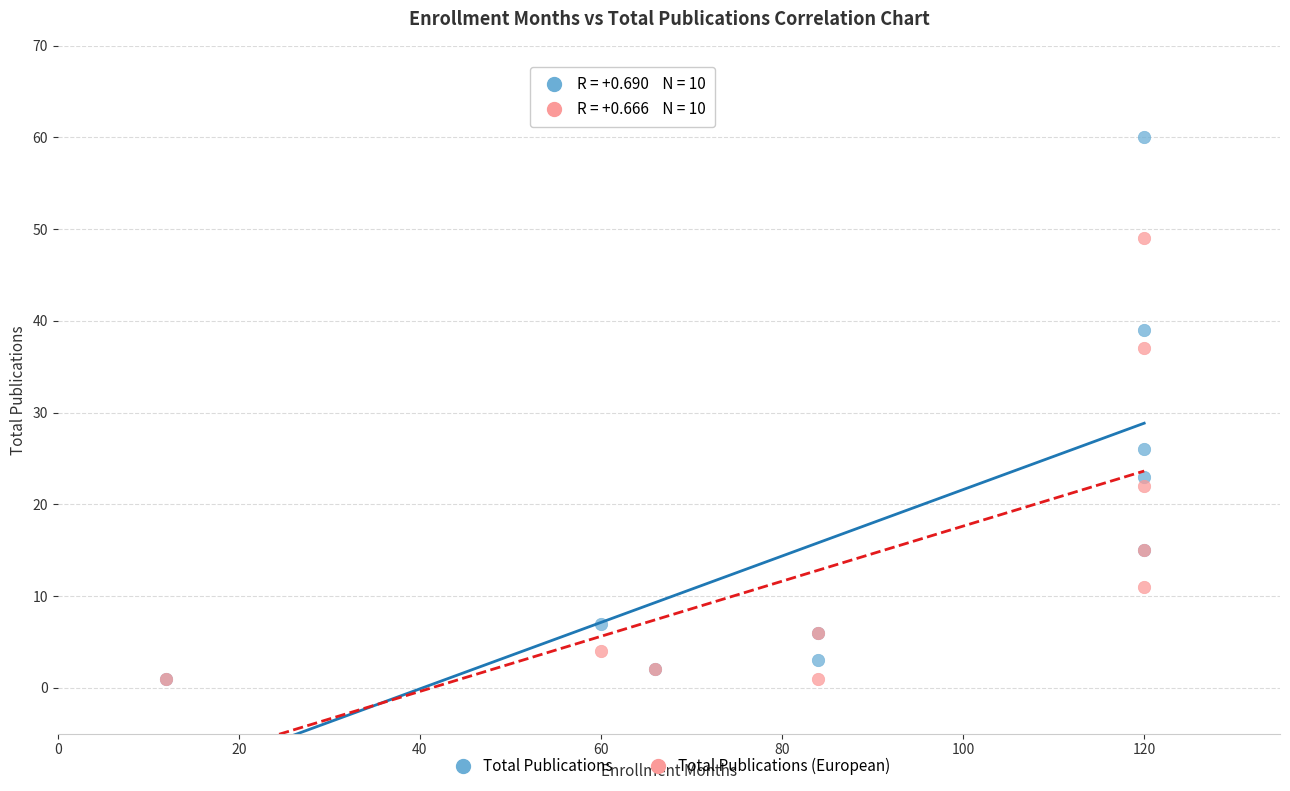

What are all the series names shown in the legend?

Total Publications, Total Publications (European)